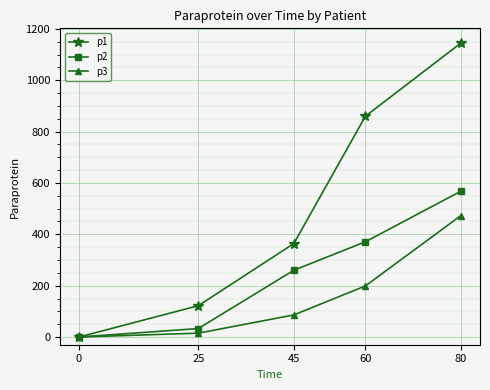

How many lines are shown in the chart?

3